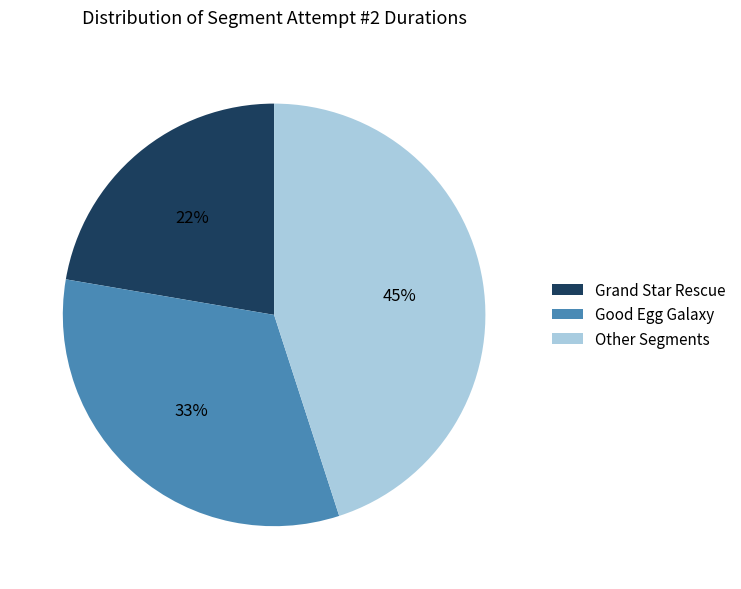

The Good Egg Galaxy slice represents 33% of the pie. True or false?

True